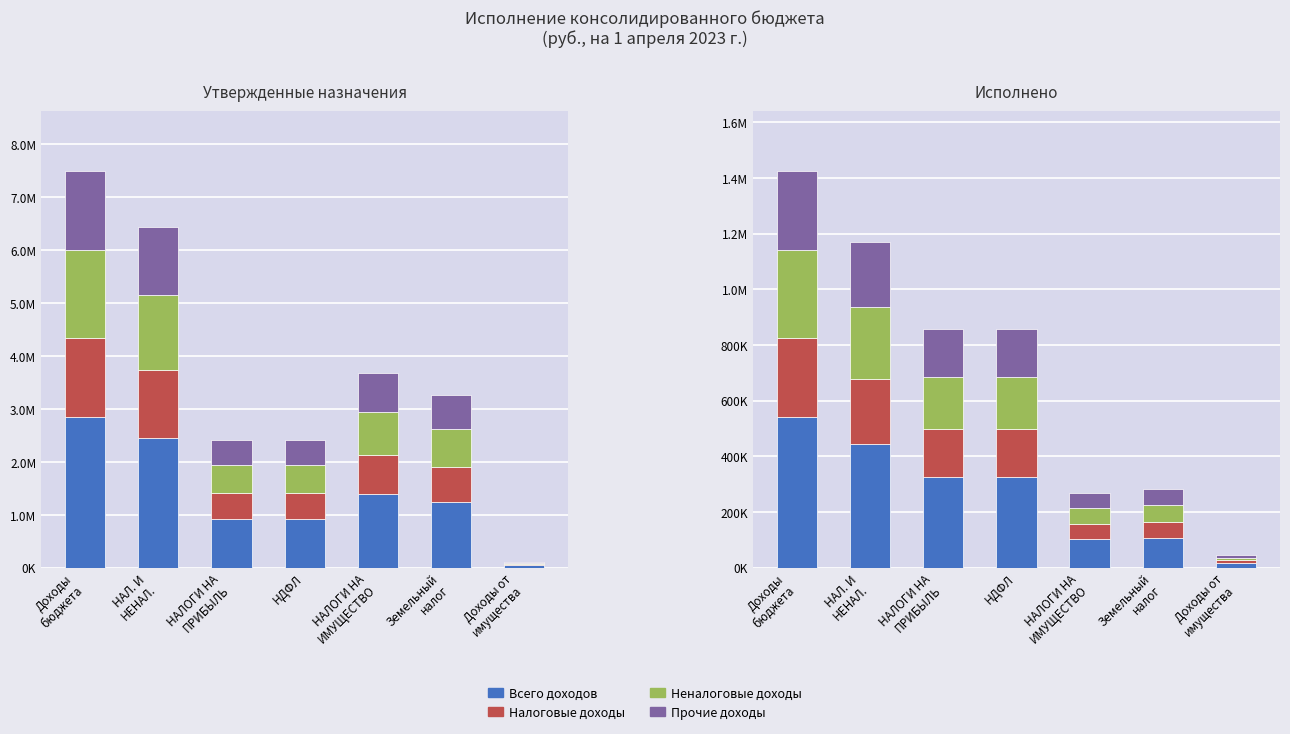

What is the difference between the Неналоговые доходы values at Доходы от
имущества and Доходы
бюджета?

303689.1